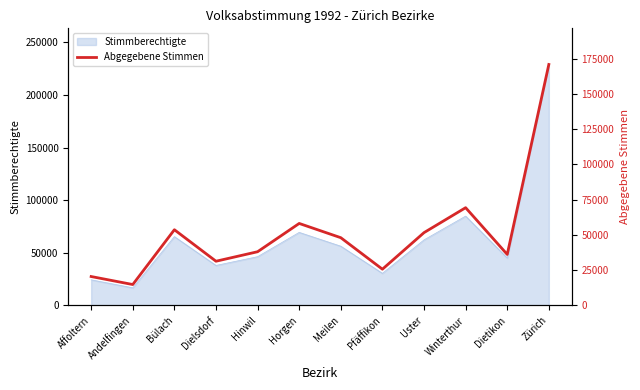

Which label corresponds to the largest value in the chart?

Zürich